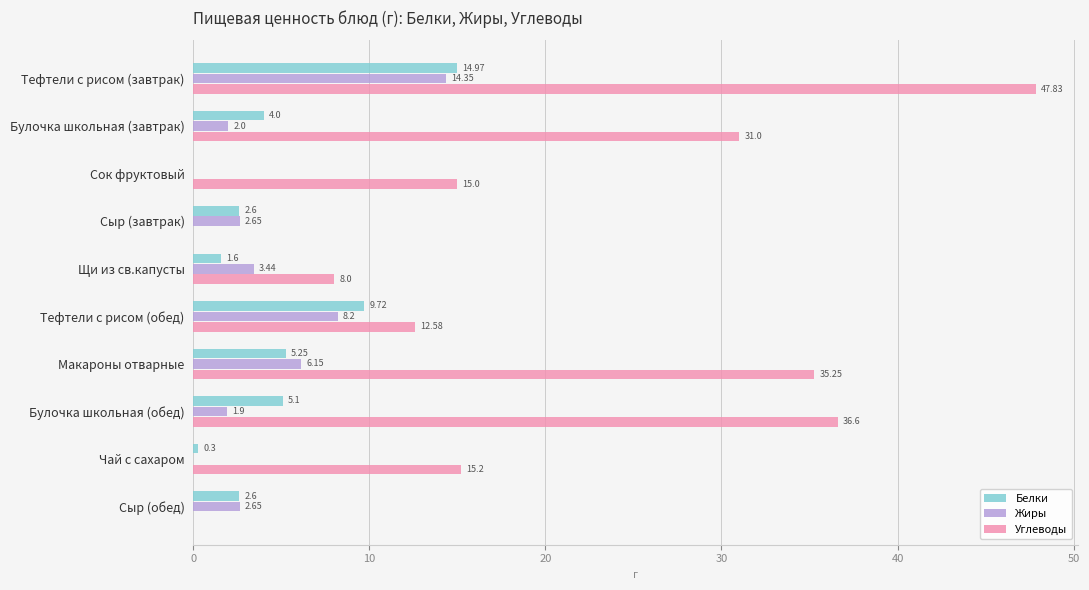

Which category has the highest value in the Углеводы series?

Тефтели с рисом (завтрак)